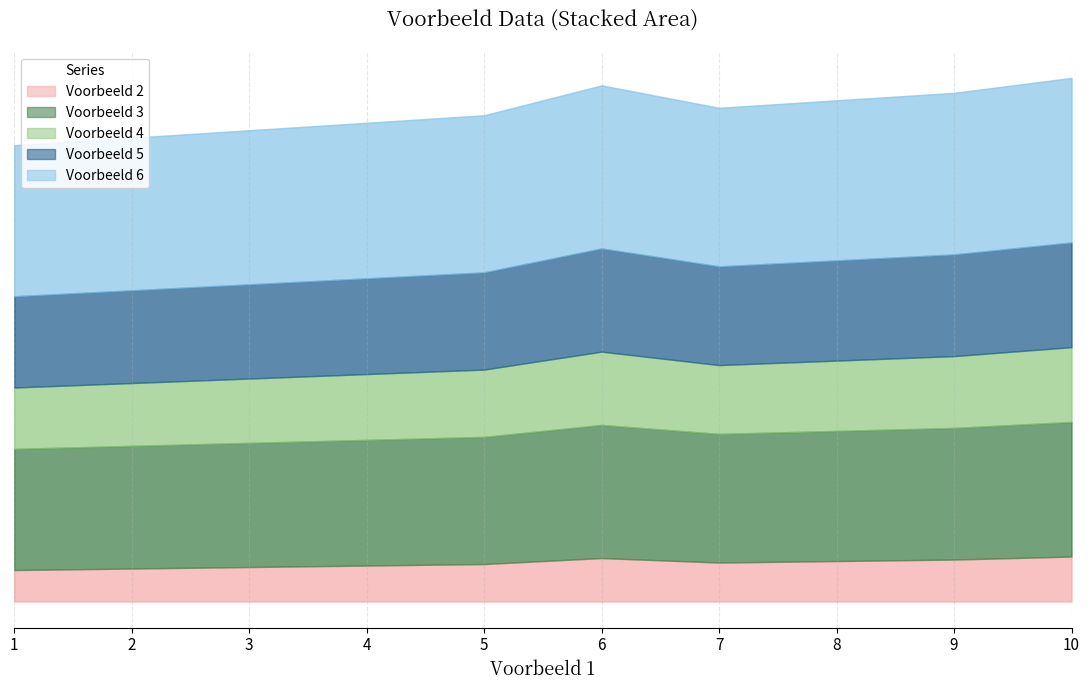

How many lines are shown in the chart?

5